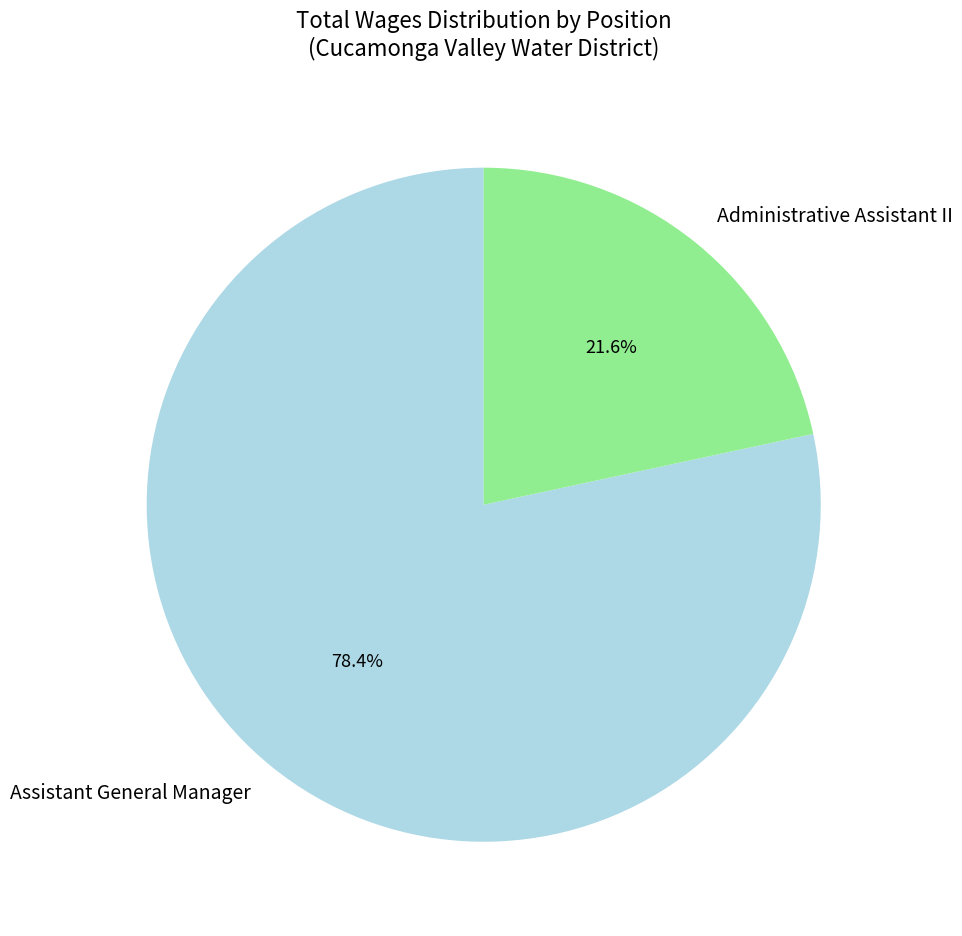

To the nearest percent, what percentage of the pie is Administrative Assistant II?

22%